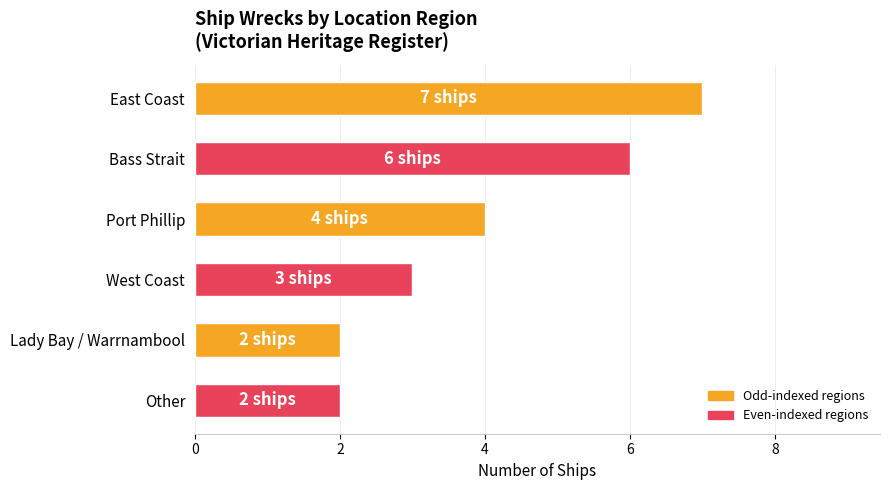

Reading top to bottom, list all the values displayed in this chart.

East Coast=7	Bass Strait=6	Port Phillip=4	West Coast=3	Lady Bay / Warrnambool=2	Other=2